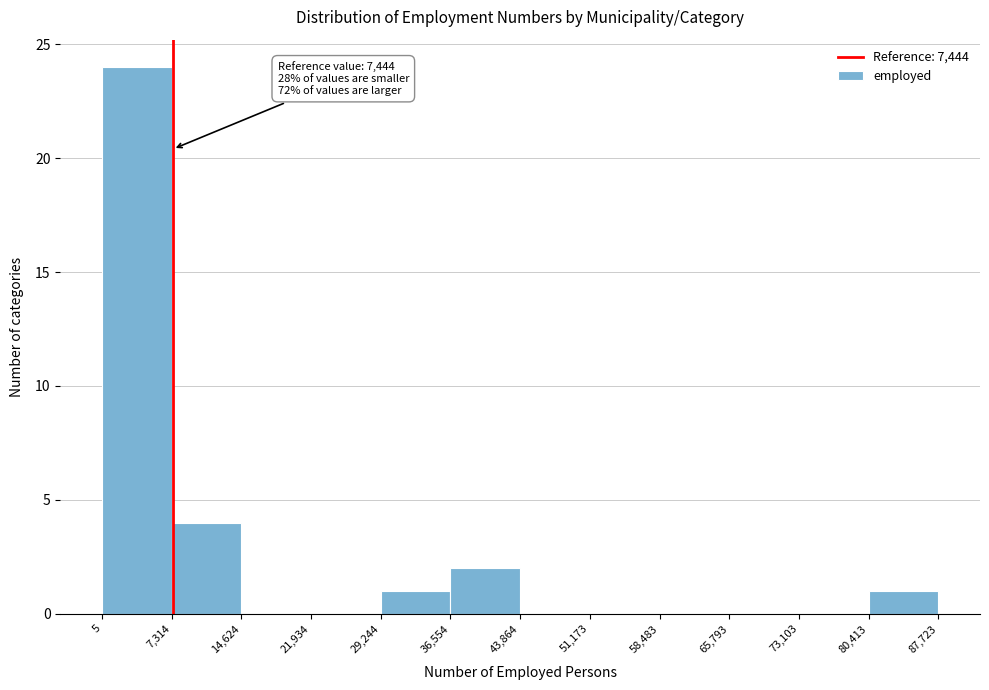

Which range on the x-axis has the tallest bar?

5 to 7,314